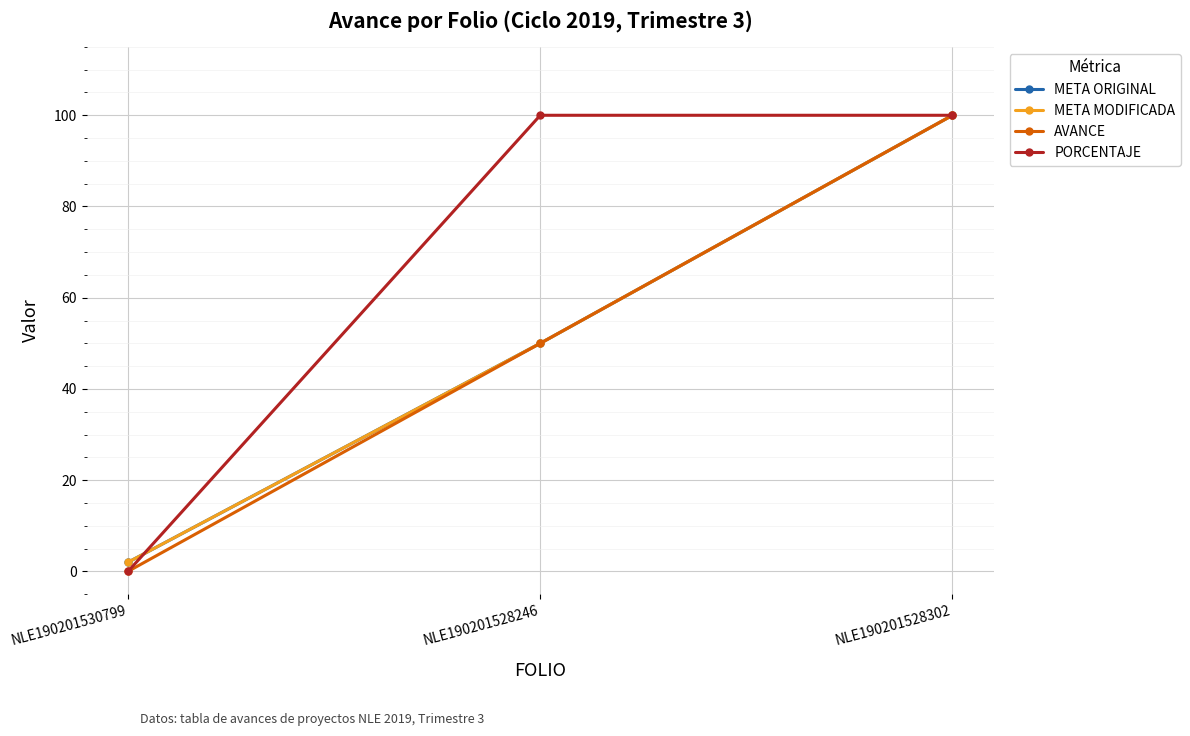

Does the chart have visible grid lines?

Yes